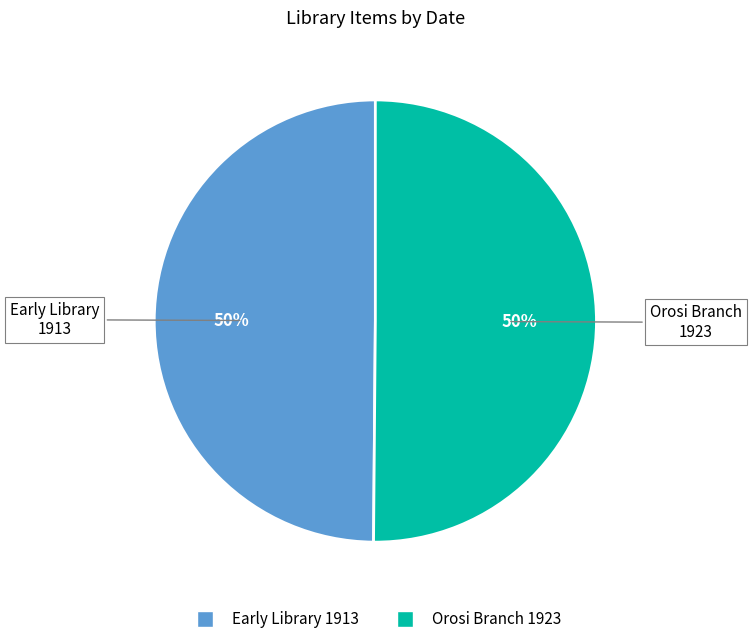

To the nearest percent, what is the average slice percentage?

50%